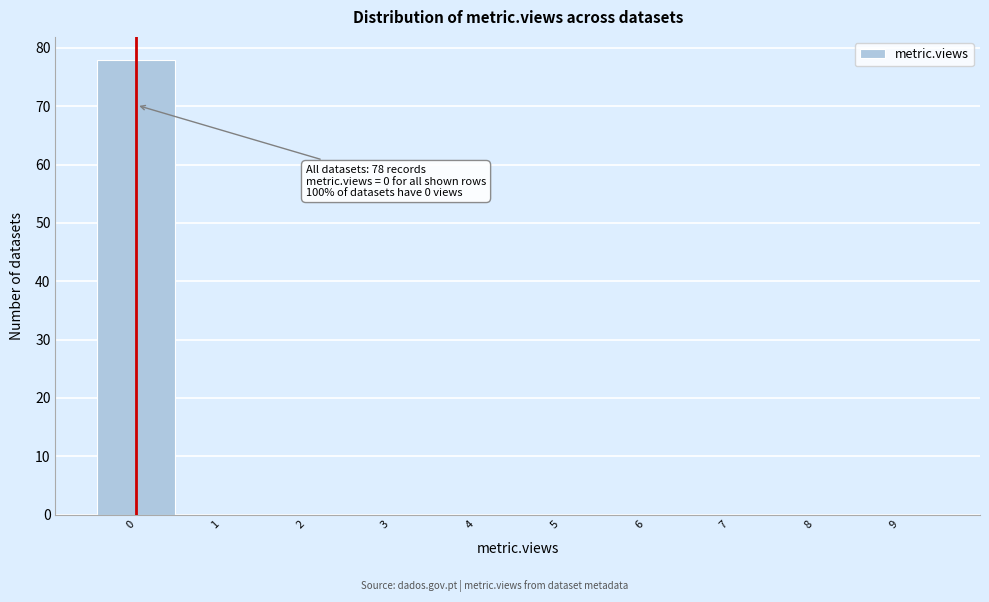

Which range on the x-axis has the tallest bar?

-0.5 to 0.5